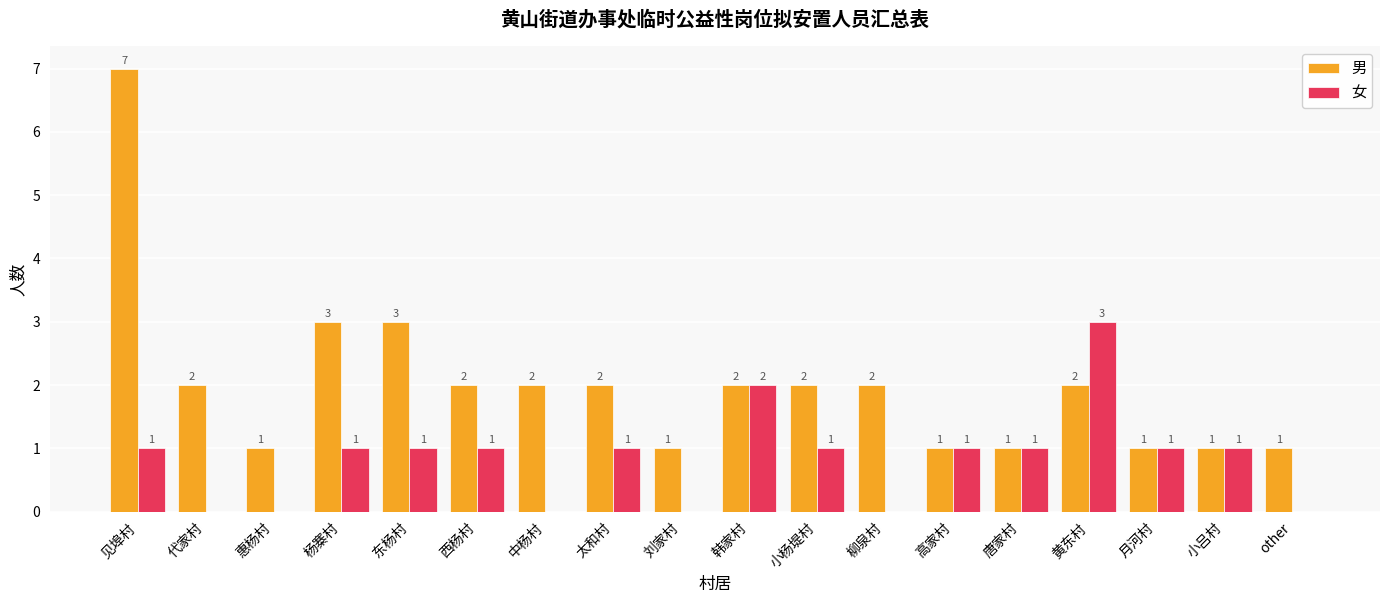

Are the bars grouped side by side (vs. stacked)?

Yes